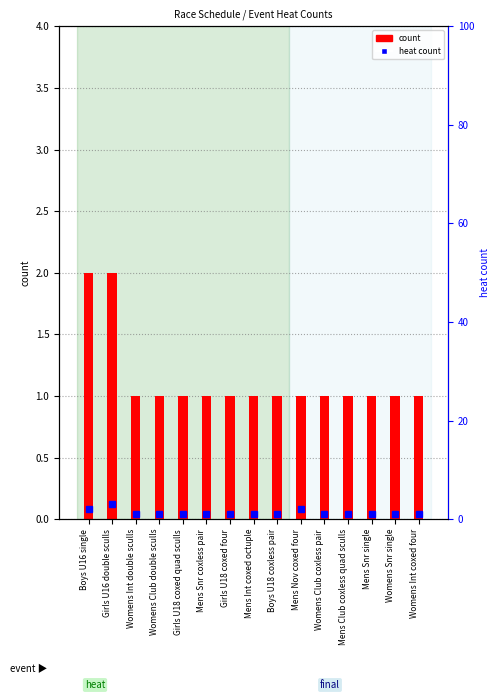

The value of heat count at Womens Snr single is 1. True or false?

False